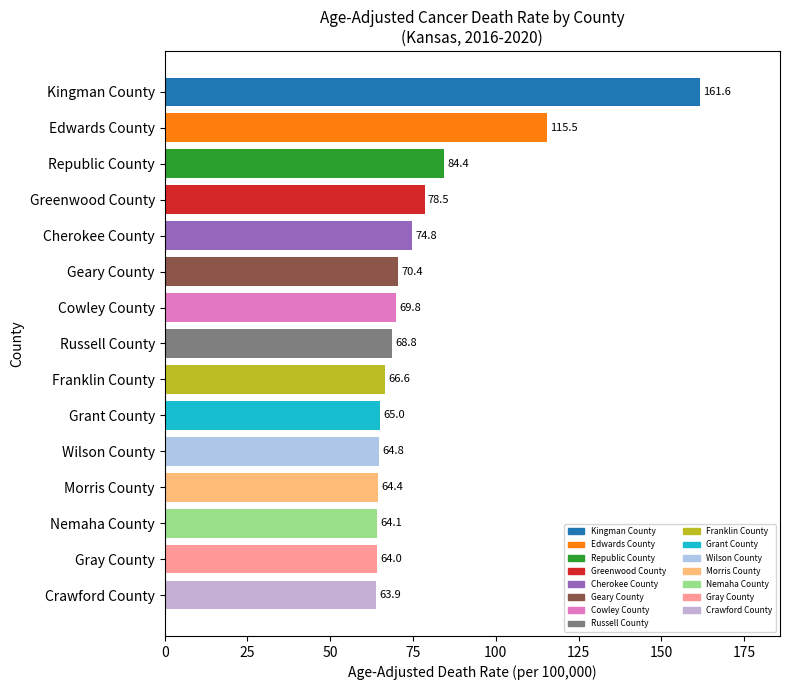

Reading top to bottom, list all the values displayed in this chart.

161.6	115.5	84.4	78.5	74.8	70.4	69.8	68.8	66.6	65.0	64.8	64.4	64.1	64.0	63.9